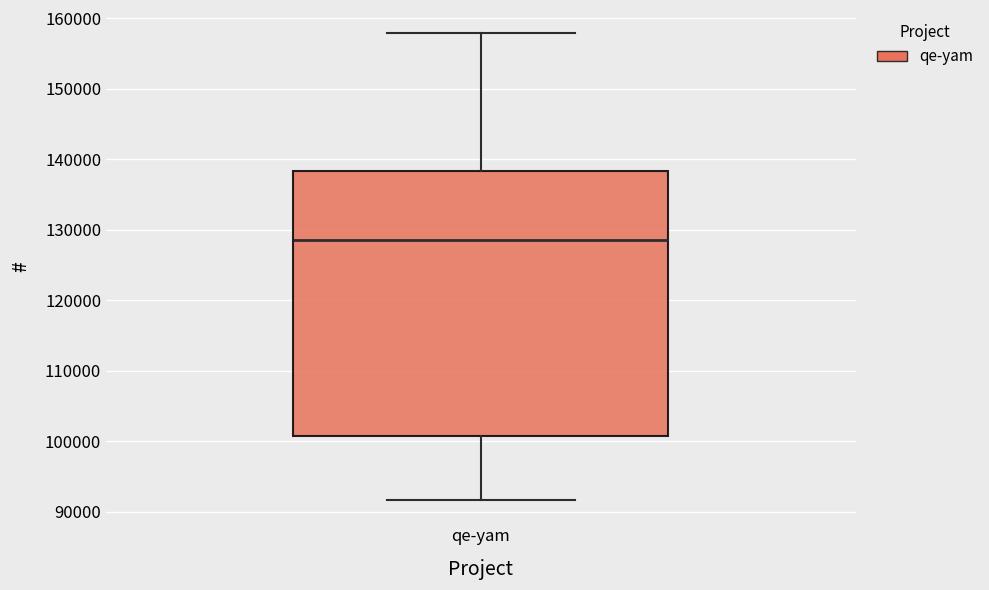

Where does the upper whisker of the box for qe-yam end on the y-axis? The values are not printed on the chart, so give them approximately, as read against the axis.

158000